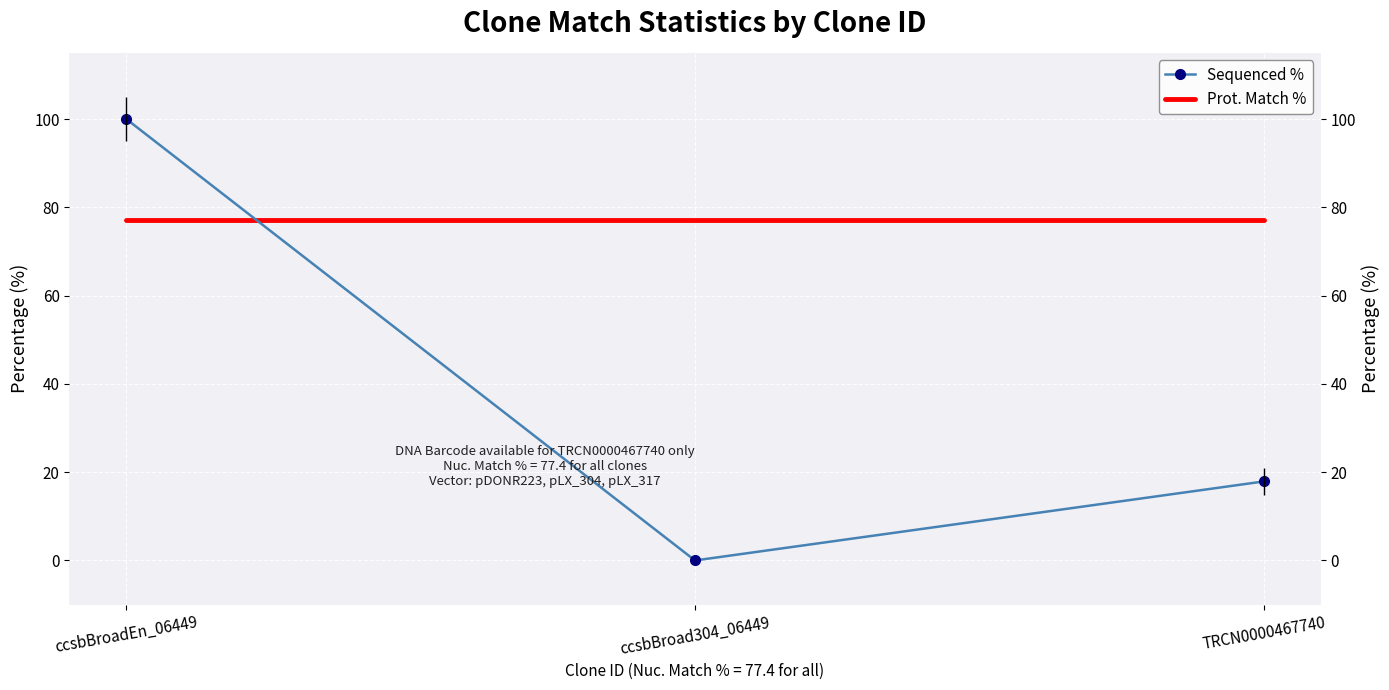

What is the maximum value shown in the chart?

100.0